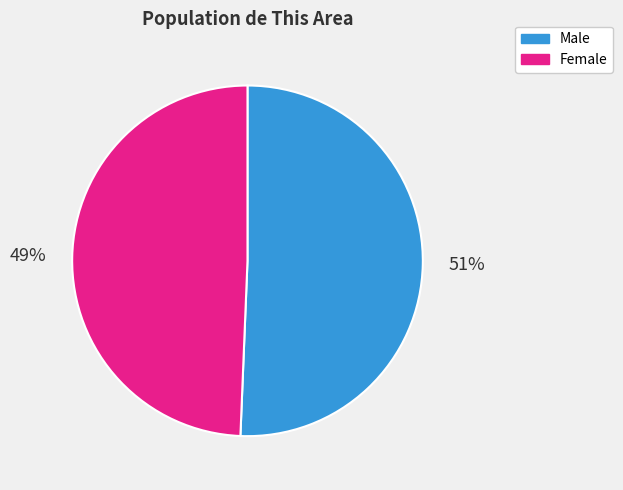

What is the smallest slice in the pie chart?

Female